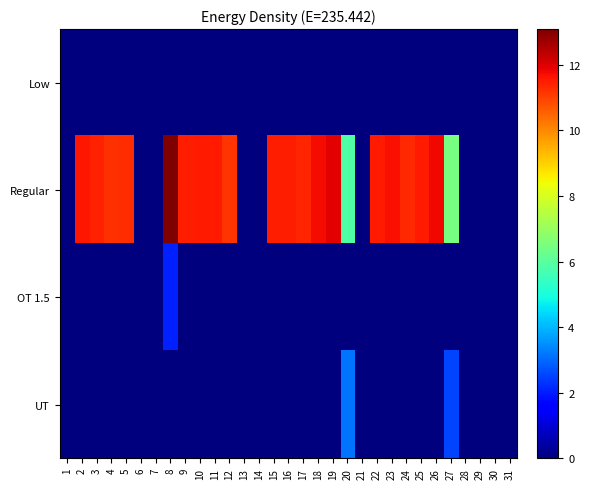

At 25, list the series in order from largest to smallest.

Regular, Low, OT 1.5, UT